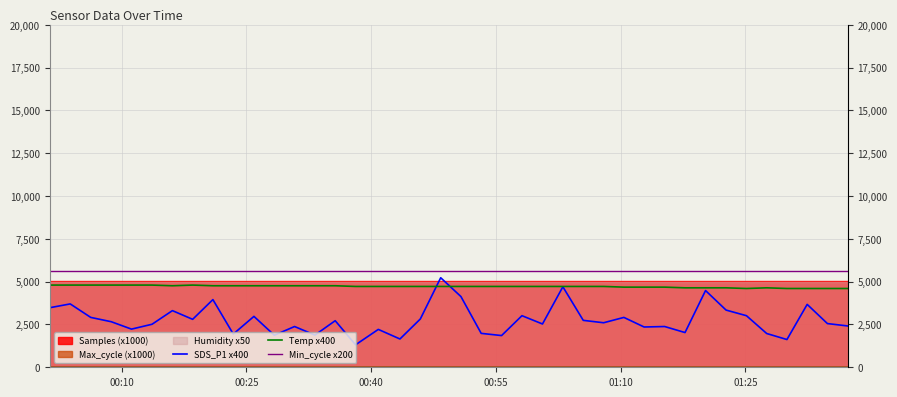

Which series has the widest spread of values?

SDS_P1 x400